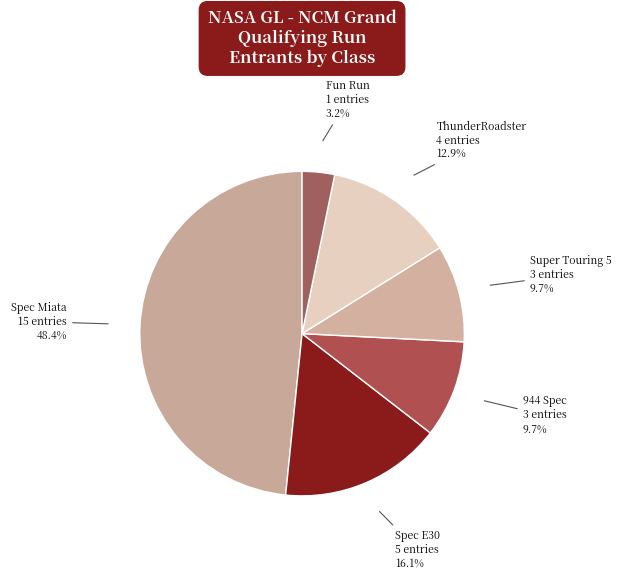

Count the number of slices in the pie.

6